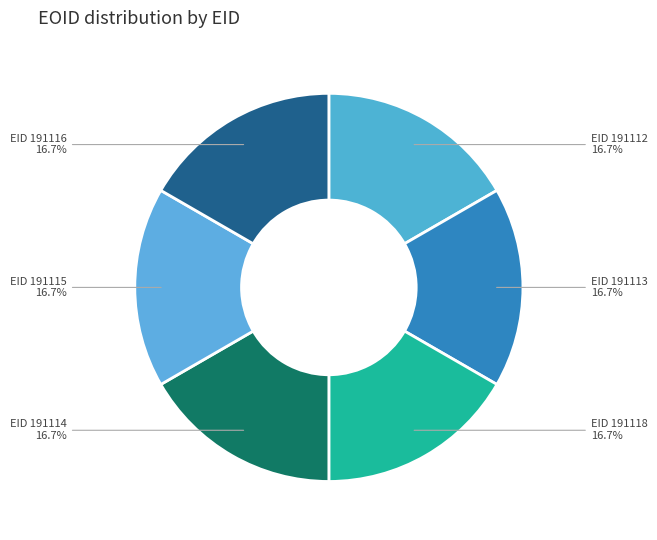

What percentage do EID 191118 and EID 191115 together represent?

33.3%